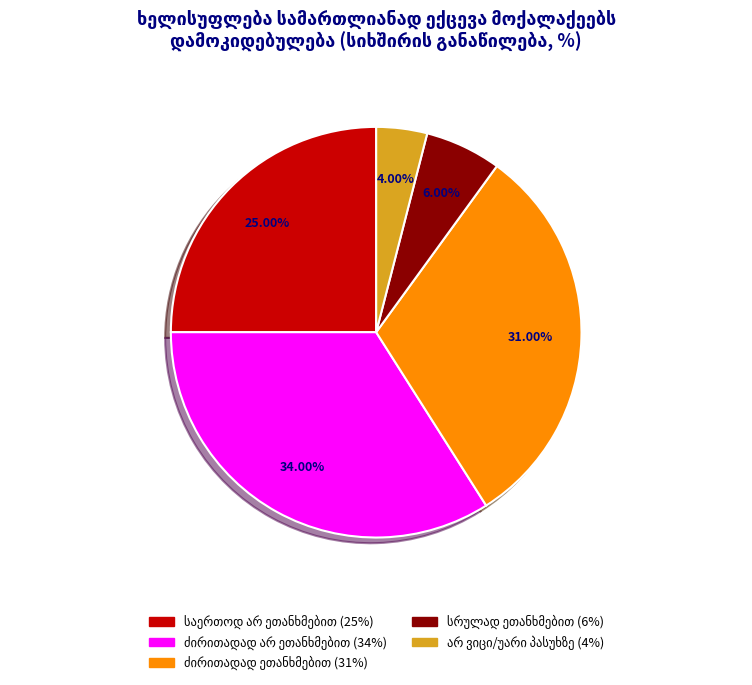

Is there any slice that represents more than half of the pie?

No